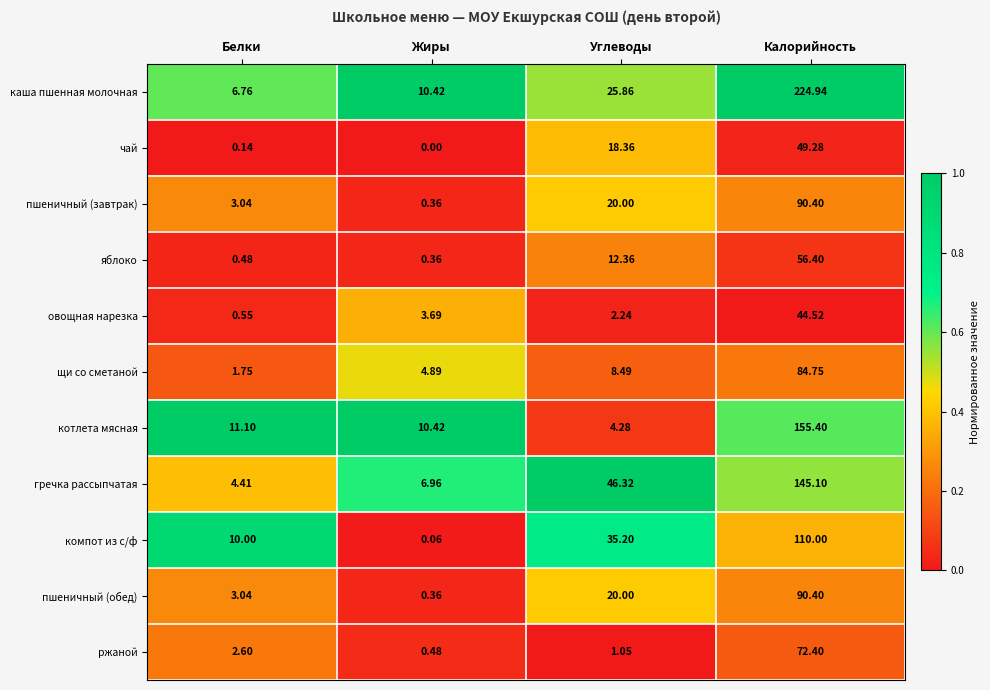

What is the total value across all series at Жиры?

38.0